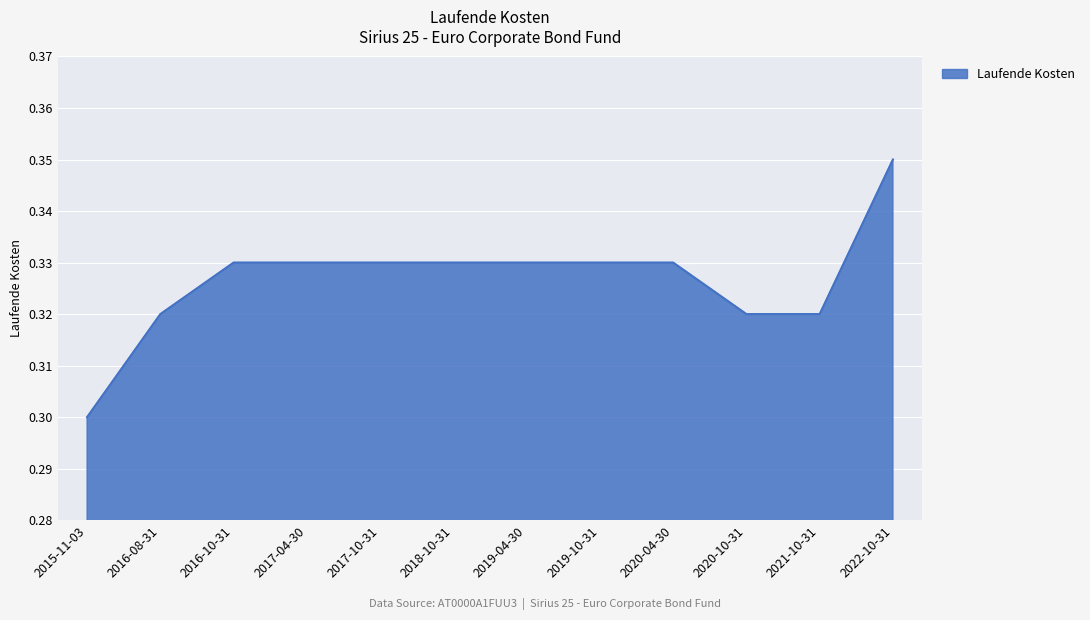

Where is the data nearest to the value 0?

2015-11-03